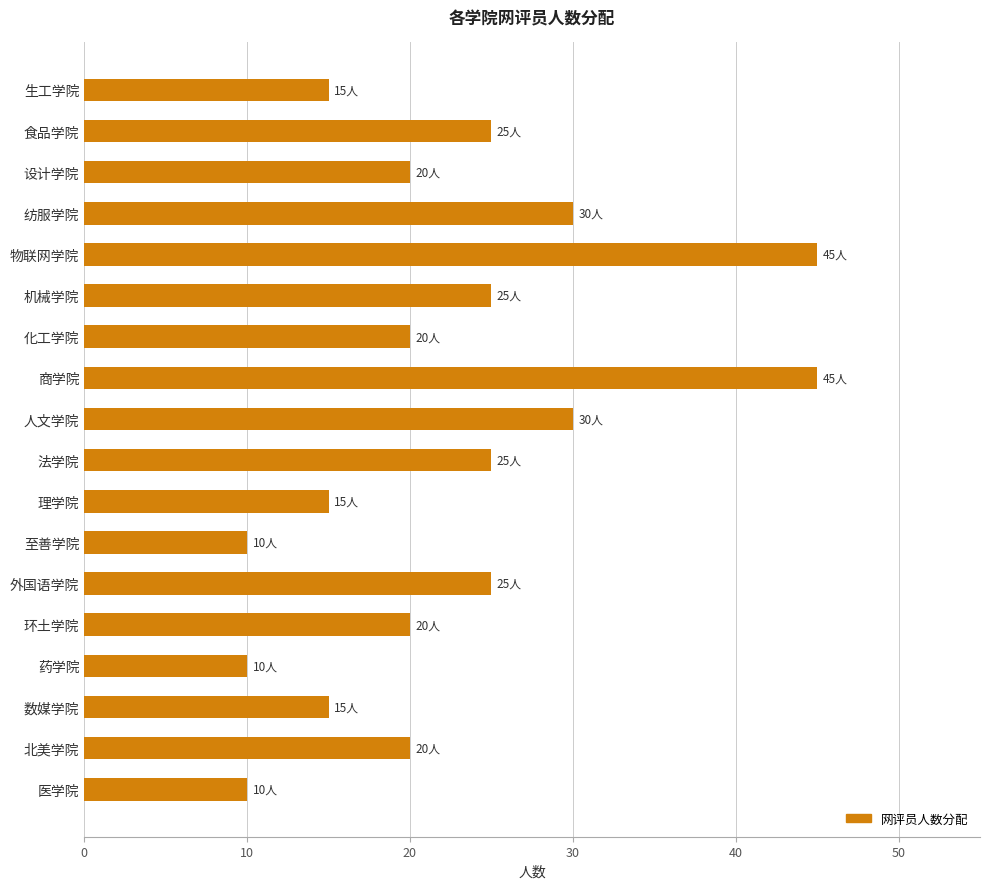

What is the value of the 5th bar from the top?

45